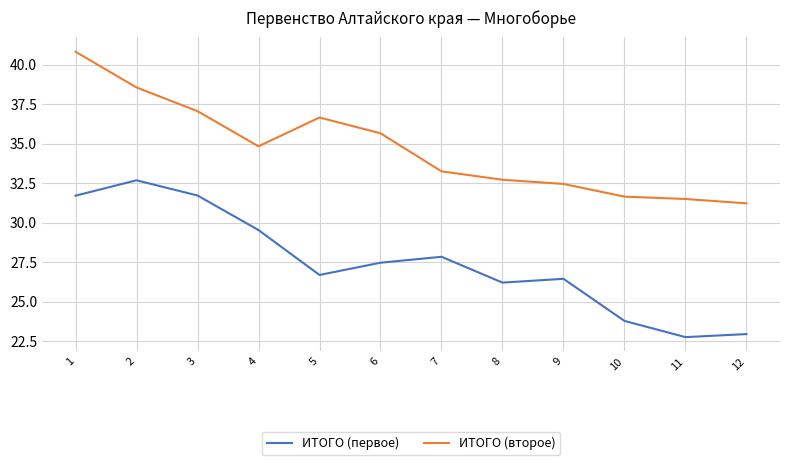

What is the spread (max minus min) of values at 5?

10.0